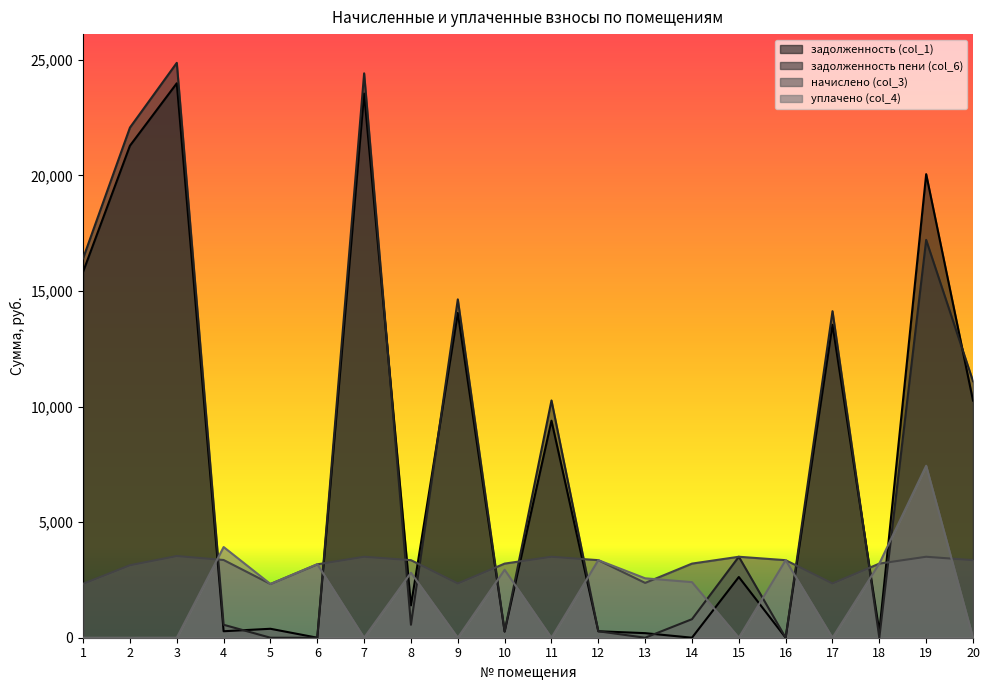

How many values in уплачено (col_4) are above zero?

11